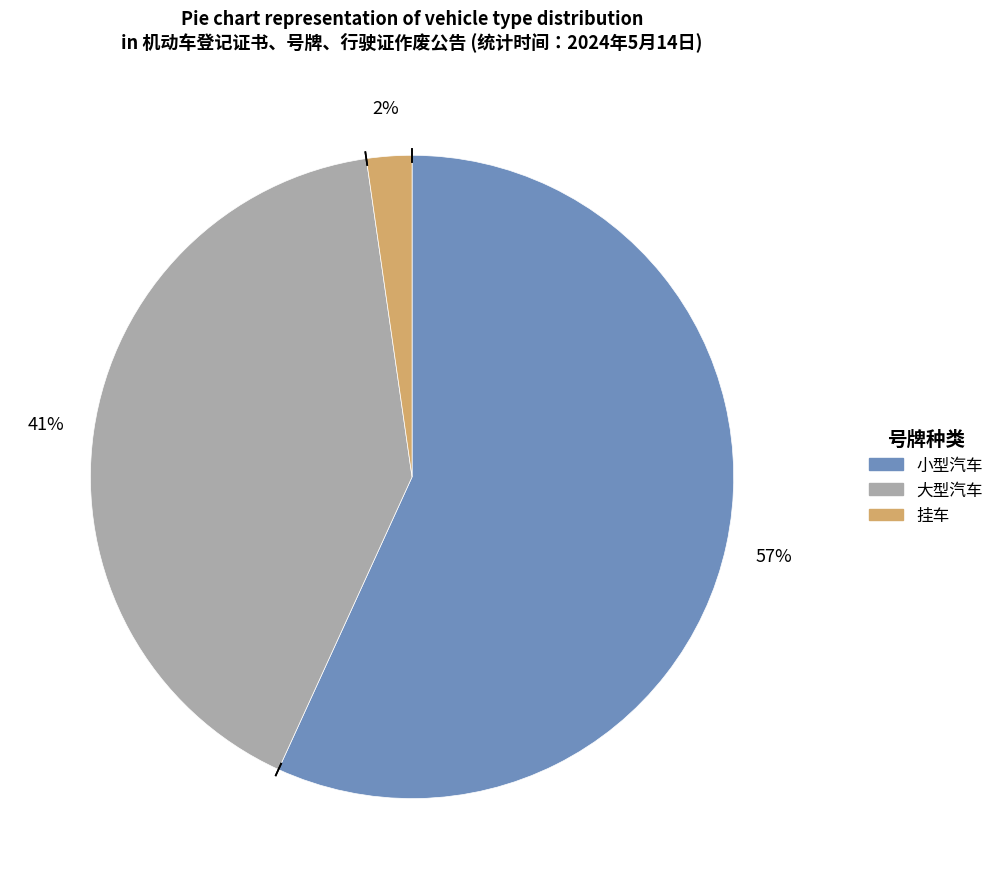

To the nearest percent, what is the combined percentage of 挂车 and 大型汽车?

43%